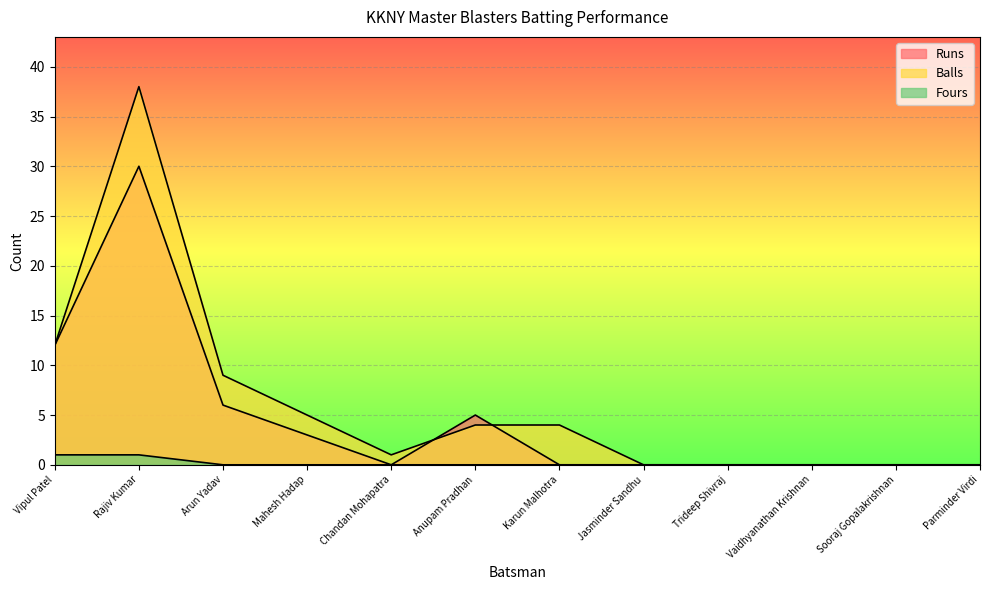

Does the chart display data point markers on the line(s)?

No